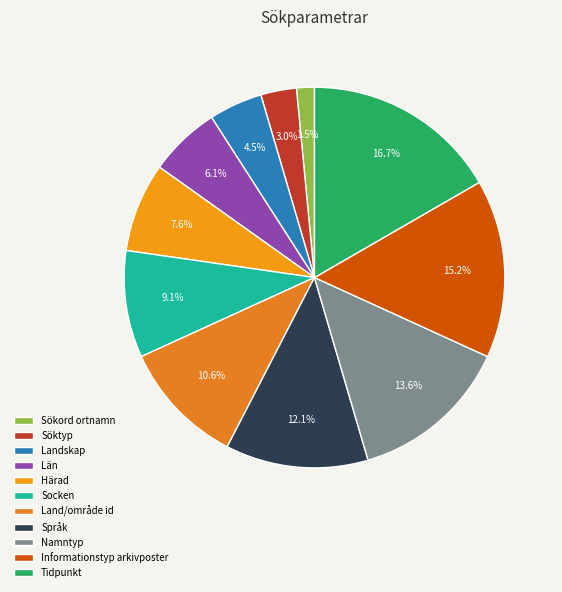

Does Namntyp account for over 50% of the chart?

No